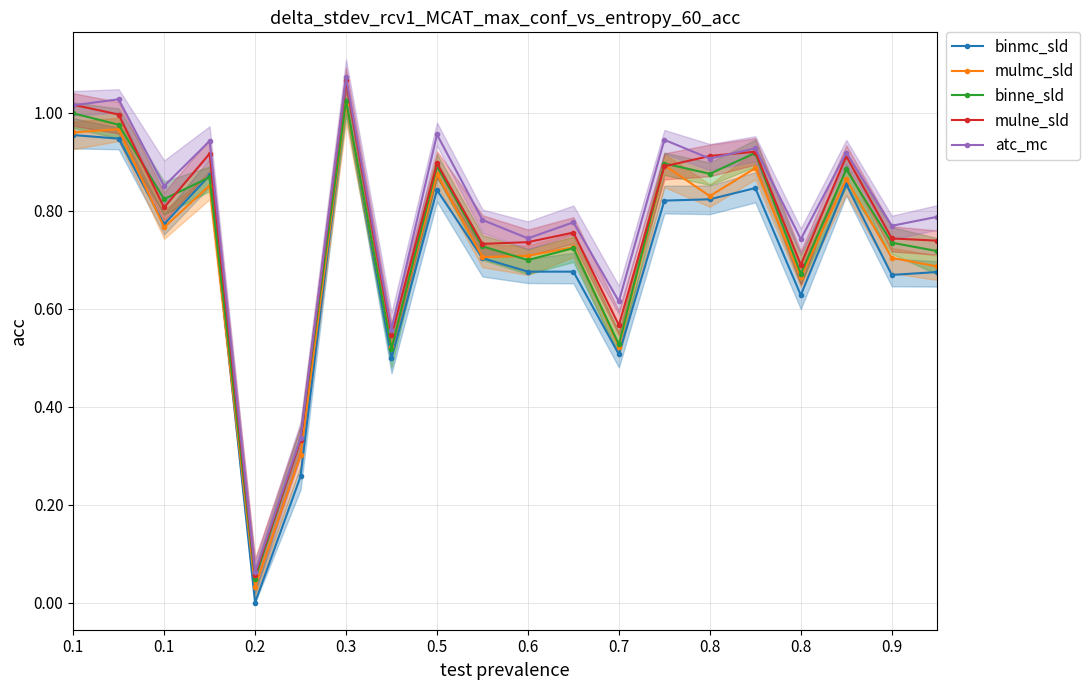

List the series in order of their overall mean, highest first.

atc_mc, mulne_sld, binne_sld, mulmc_sld, binmc_sld